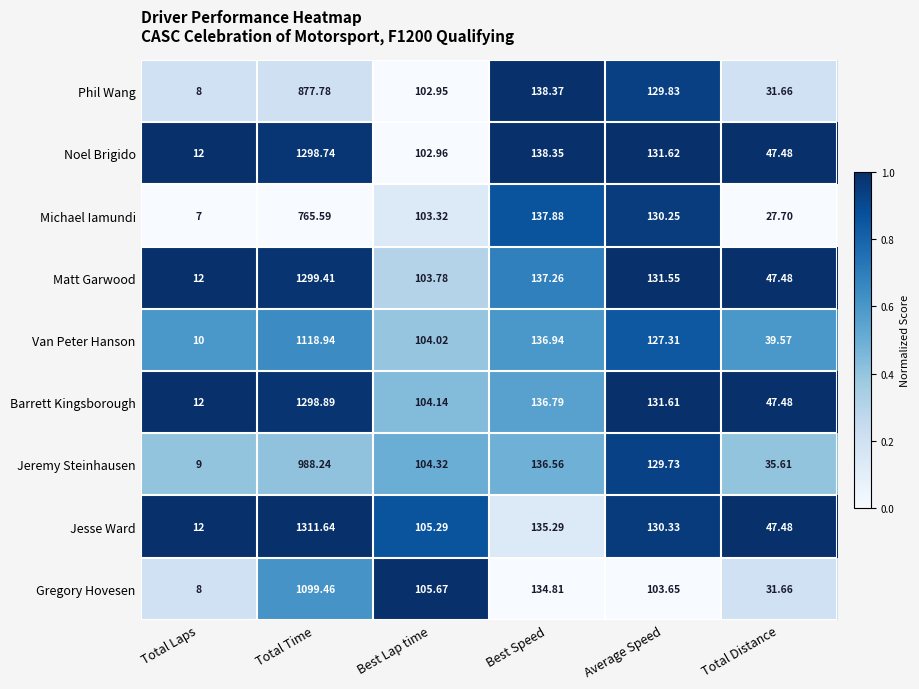

Rank the series at Total Time from highest to lowest value.

Jesse Ward, Matt Garwood, Barrett Kingsborough, Noel Brigido, Van Peter Hanson, Gregory Hovesen, Jeremy Steinhausen, Phil Wang, Michael Iamundi